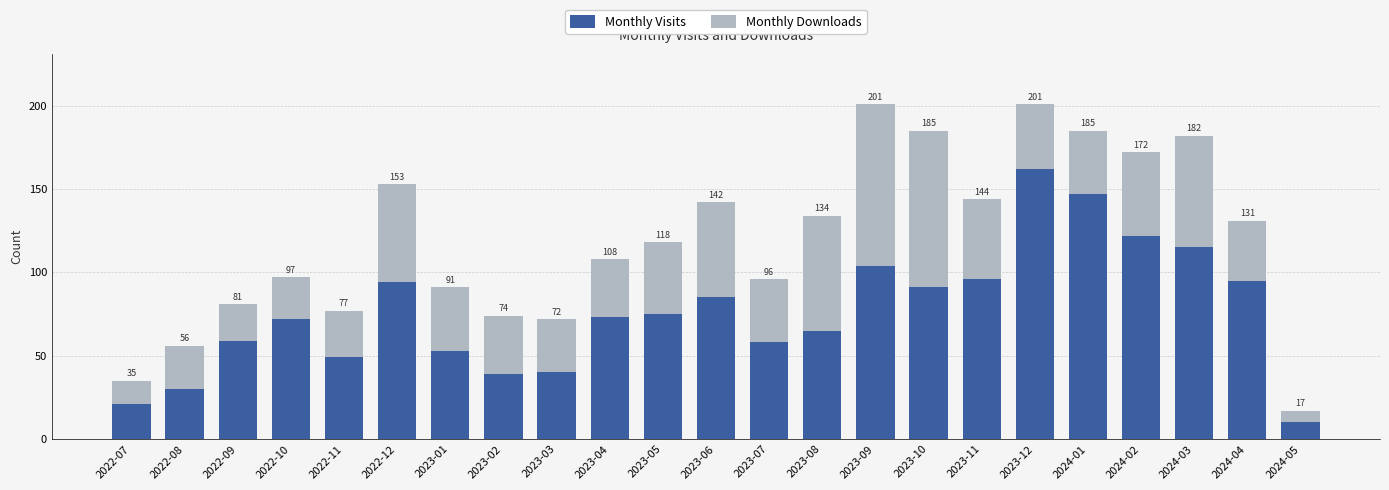

Rank the series by their maximum value, from lowest to highest.

Monthly Downloads, Monthly Visits